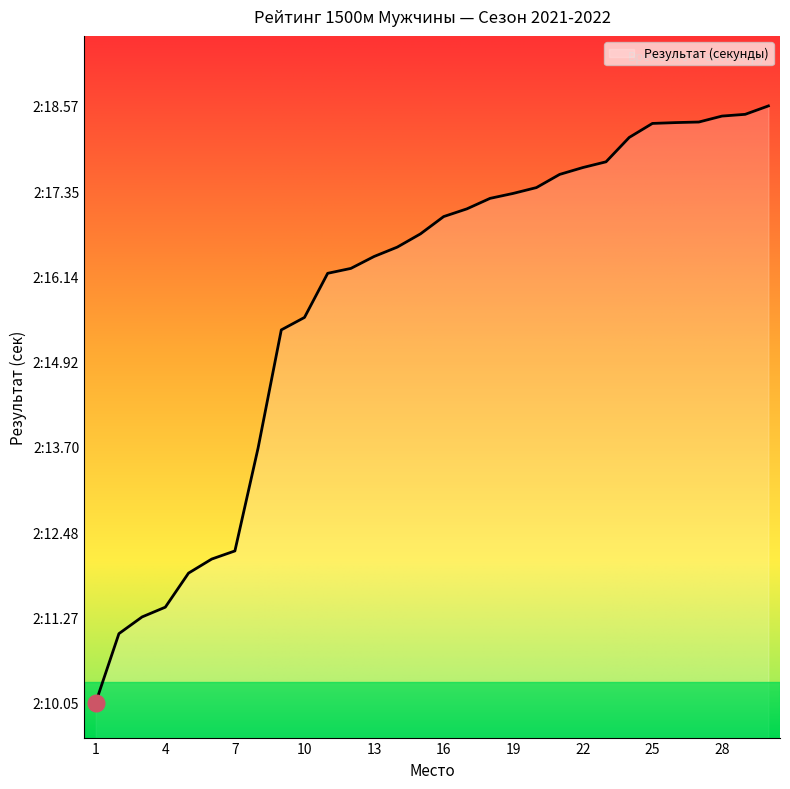

Reading right to left, list all the values displayed in this chart.

138.6	138.4	138.4	138.3	138.3	138.3	138.1	137.8	137.7	137.6	137.4	137.3	137.2	137.1	137.0	136.7	136.6	136.4	136.2	136.2	135.6	135.4	133.7	132.2	132.1	131.9	131.4	131.3	131.0	130.1